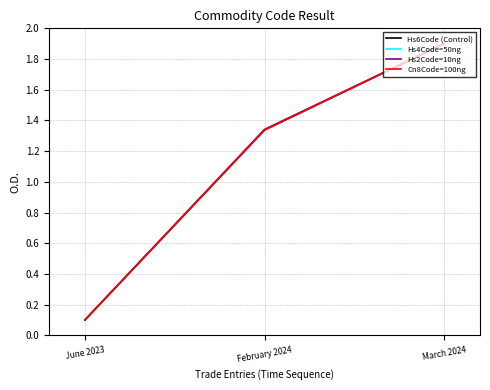

Rank the categories by Hs6Code (Control) value from lowest to highest.

June 2023, February 2024, March 2024